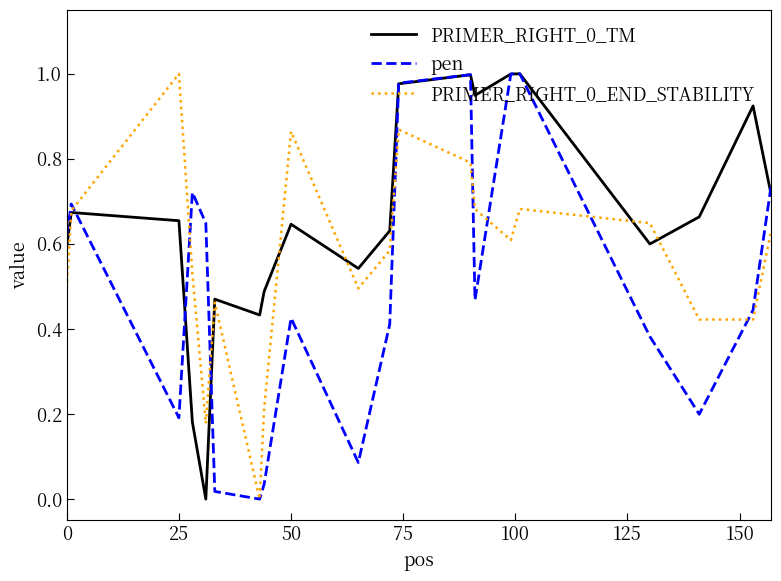

How many interior local valleys does the pen series have?

5